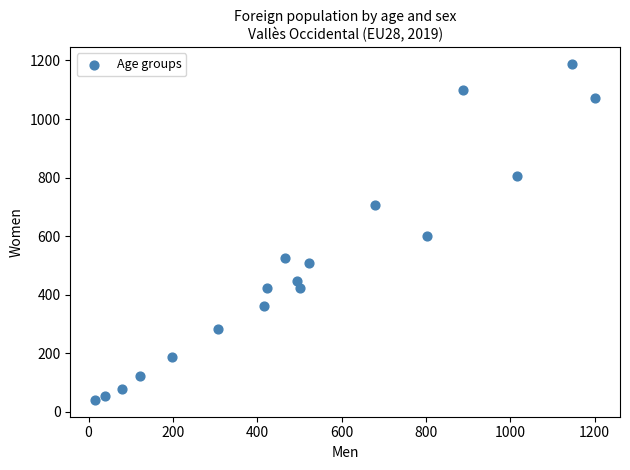

What Y value in the scatter plot is closest to 614?

599